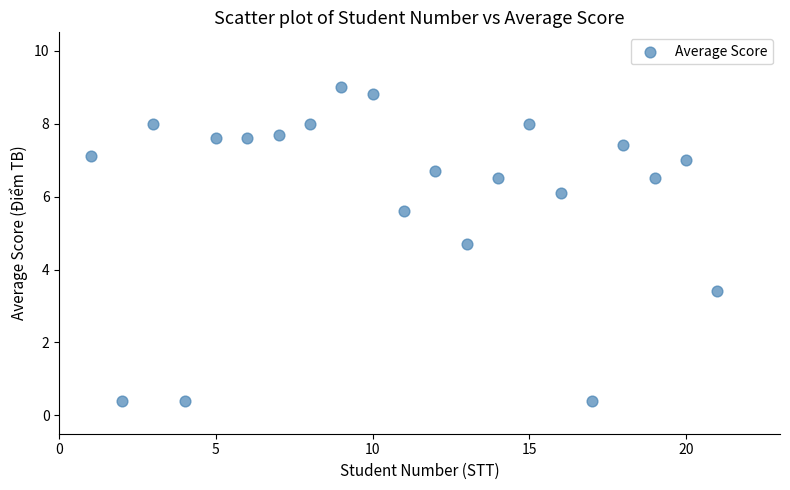

Count the number of points in this scatter plot.

21